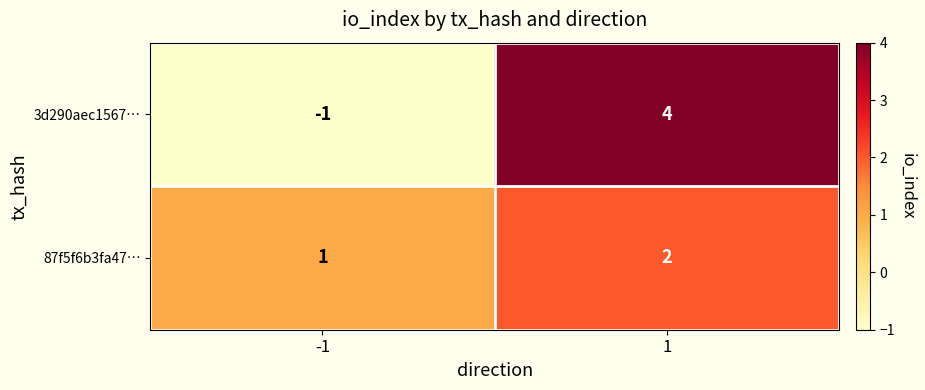

What is the approximate value of 3d290aec1567… at 1?

4